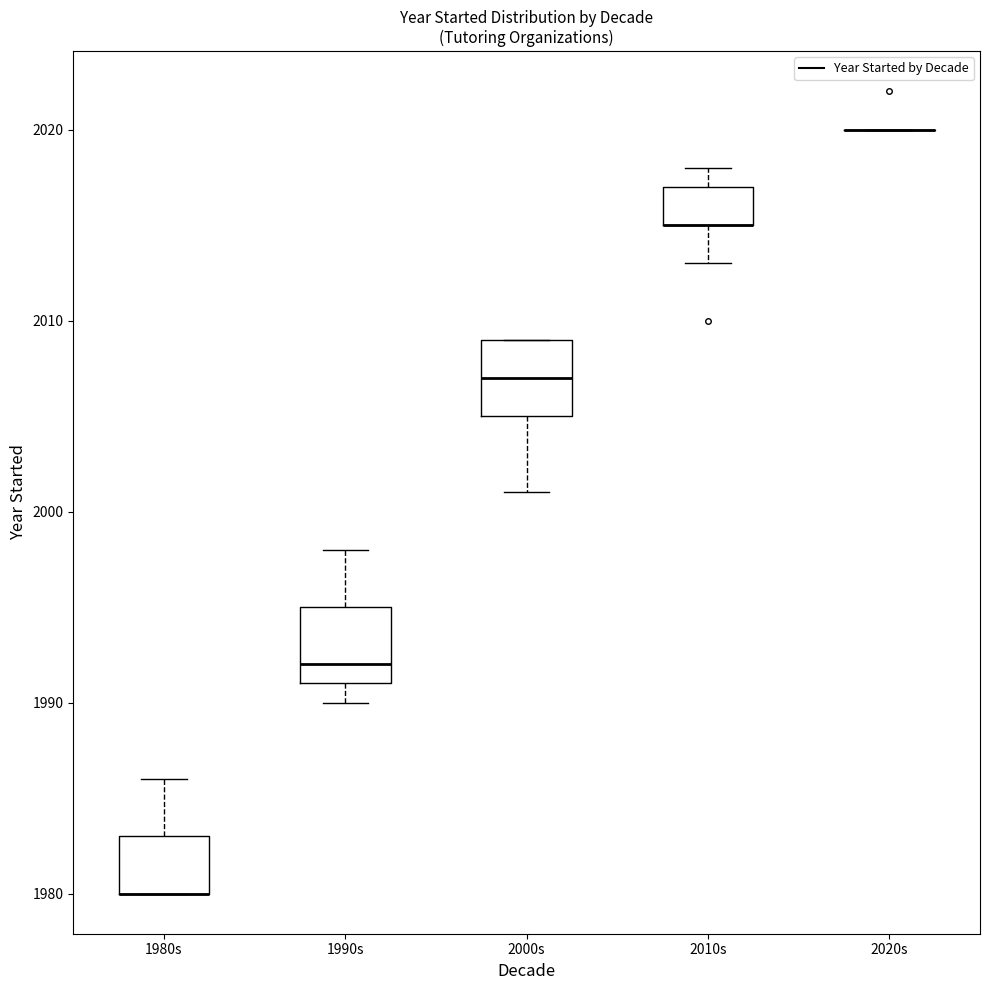

Where is the lower edge of the box for 2000s on the y-axis? The values are not printed on the chart, so give them approximately, as read against the axis.

2005